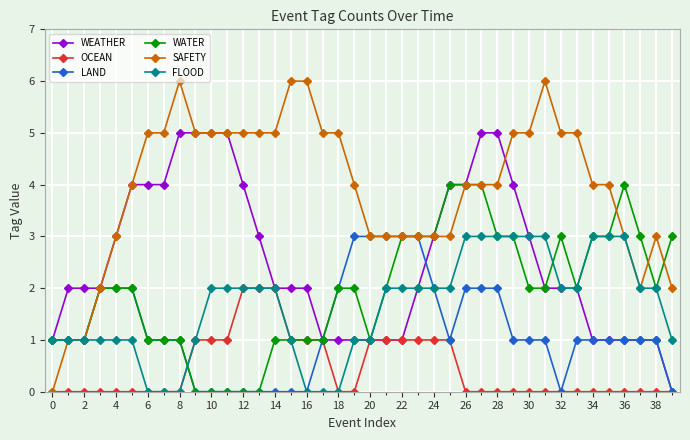

What is the sum of all LAND values?

48